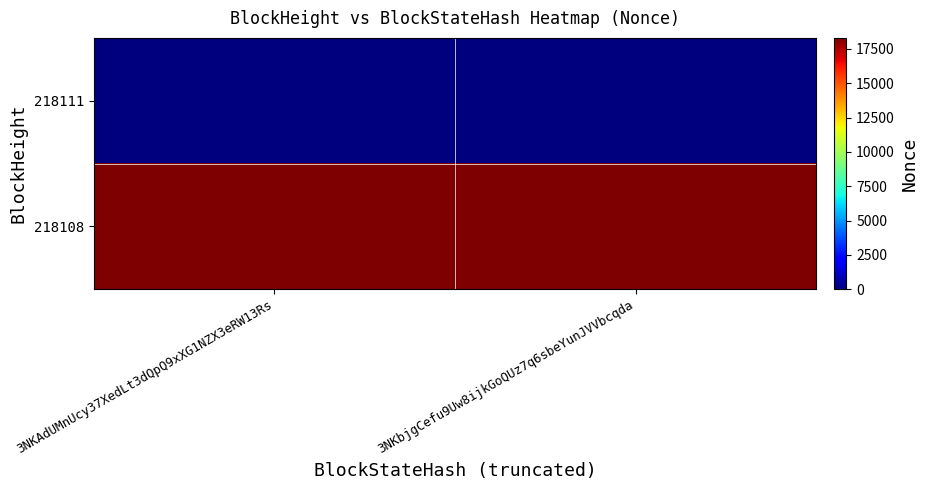

Which has a higher value, 3NKAdUMnUcy37XedLt3dQpQ9xXG1NZX3eRW13Rs or 3NKbjgCefu9Uw8ijkGoQUz7q6sbeYunJVVbcqda?

3NKAdUMnUcy37XedLt3dQpQ9xXG1NZX3eRW13Rs